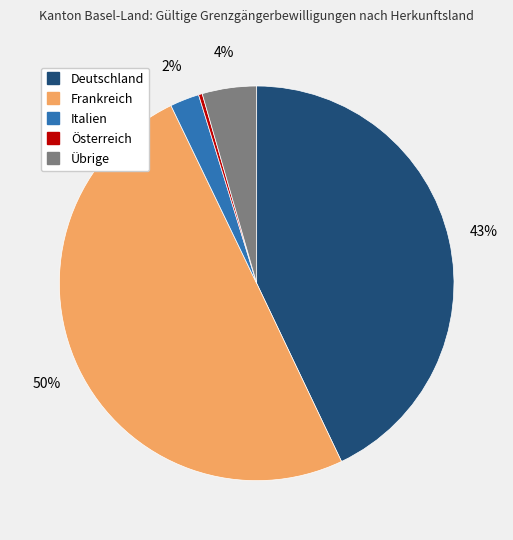

Which has a higher value, Österreich or Übrige?

Übrige